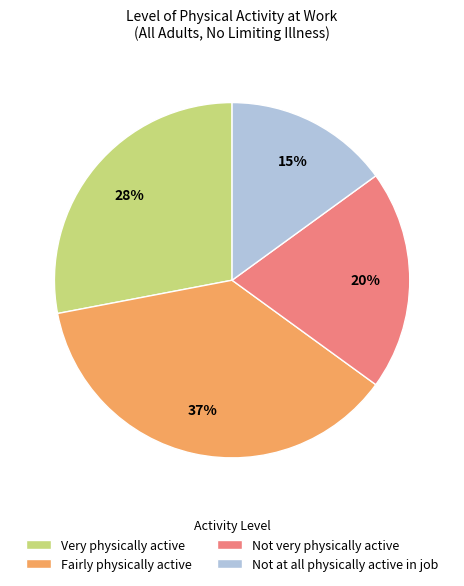

Which slice is the largest?

Fairly physically active